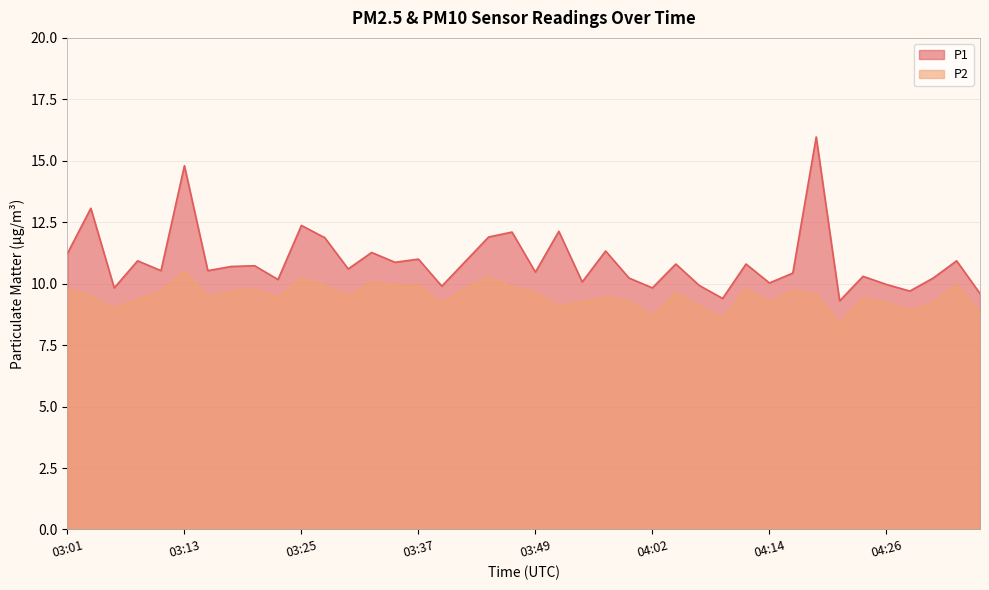

At which category is the sum across all series the highest?

04:19